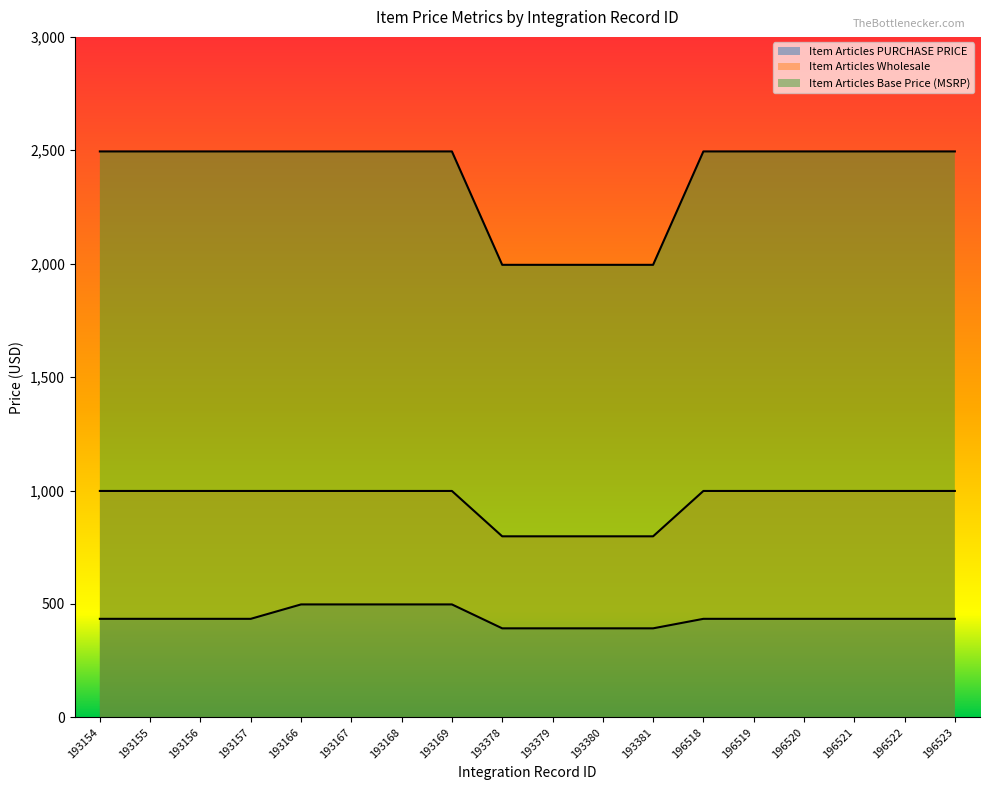

Reading left to right, list all the values displayed in this chart.

Item Articles PURCHASE PRICE: 434.2	434.2	434.2	434.2	497.7	497.7	497.7	497.7	392.3	392.3	392.3	392.3	434.2	434.2	434.2	434.2	434.2	434.2
Item Articles Wholesale: 998.0	998.0	998.0	998.0	998.0	998.0	998.0	998.0	798.0	798.0	798.0	798.0	998.0	998.0	998.0	998.0	998.0	998.0
Item Articles Base Price (MSRP): 2495.0	2495.0	2495.0	2495.0	2495.0	2495.0	2495.0	2495.0	1995.0	1995.0	1995.0	1995.0	2495.0	2495.0	2495.0	2495.0	2495.0	2495.0